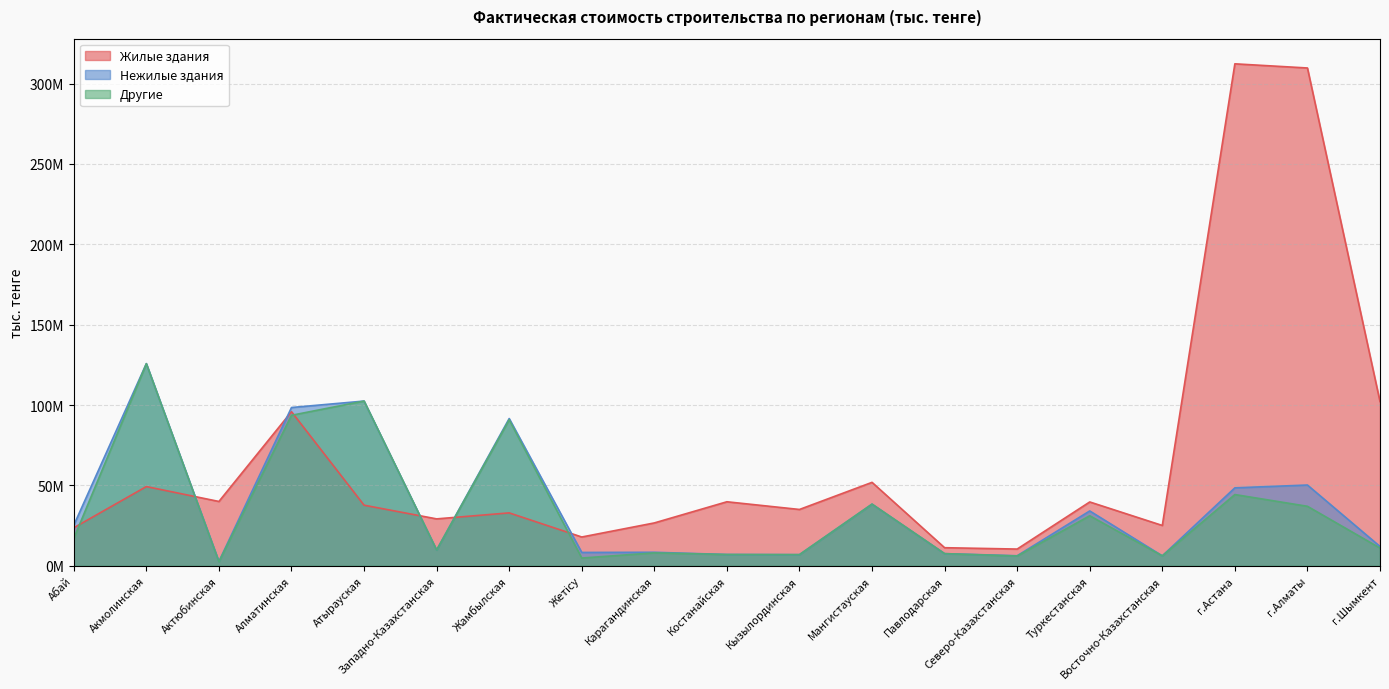

How many data points in Жилые здания are above 37689250?

9